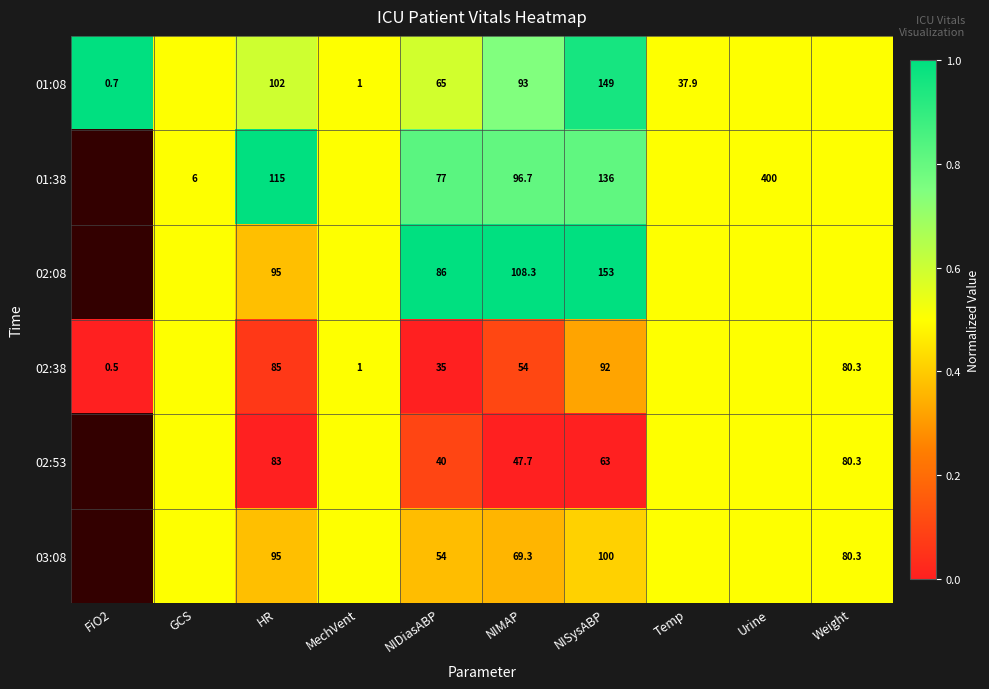

What is the sum of the 02:08 values at HR and NIMAP?

203.3